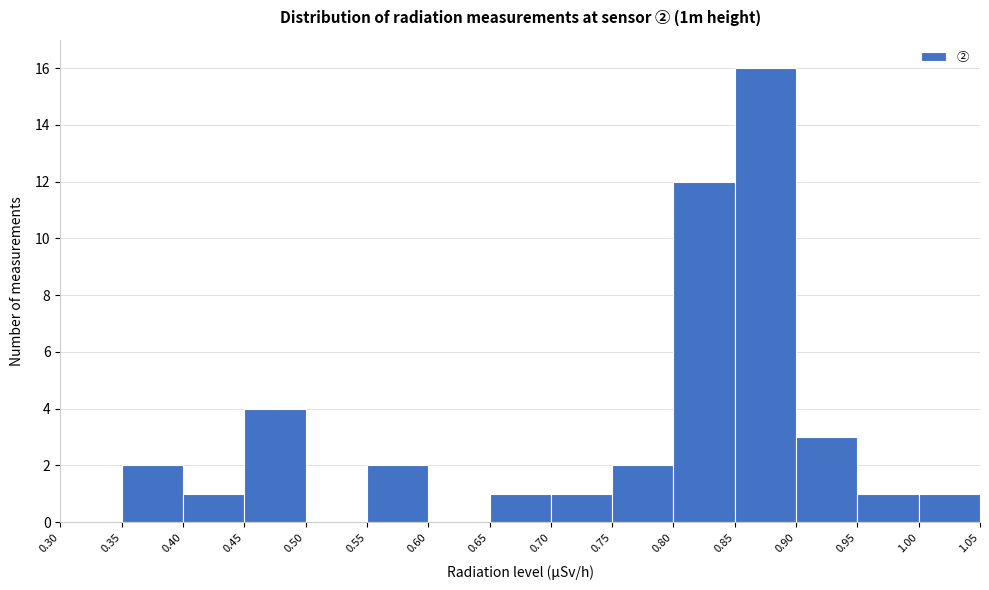

What is the height of the bar covering 0.45 to 0.50 on the x-axis? The values are not printed on the chart, so give them approximately, as read against the axis.

4